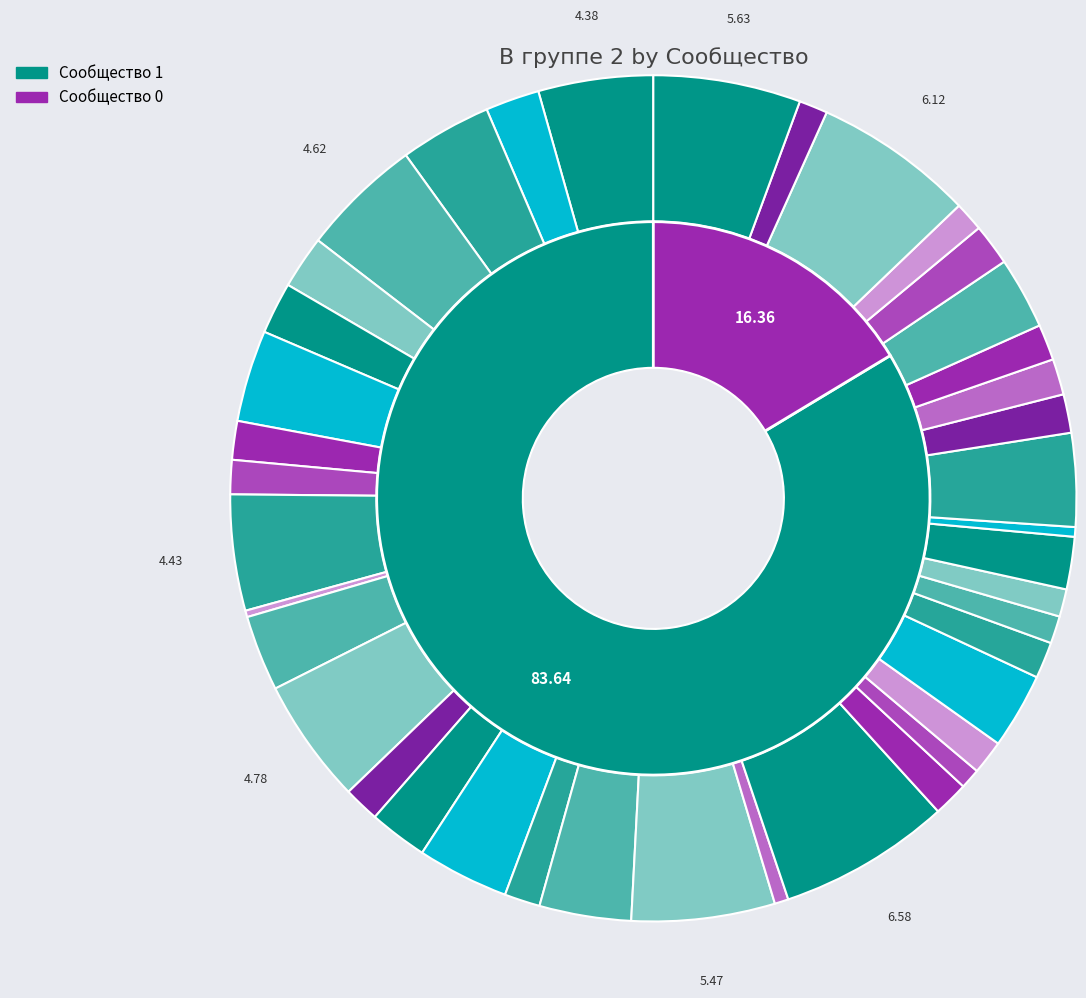

Do Gray and Collins together represent more than half of the pie?

No